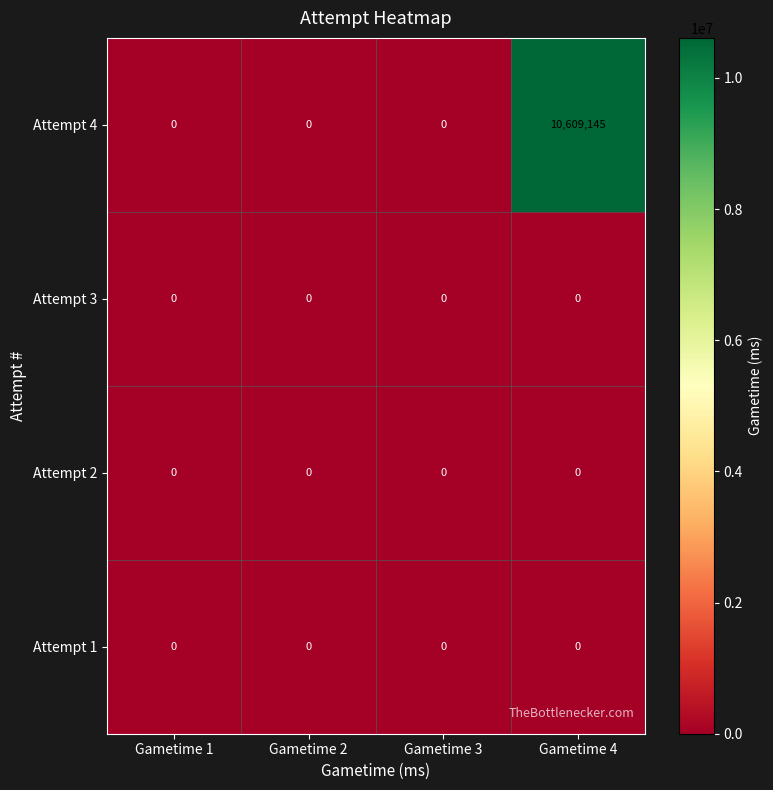

Which series has the largest total across all categories?

Attempt 4